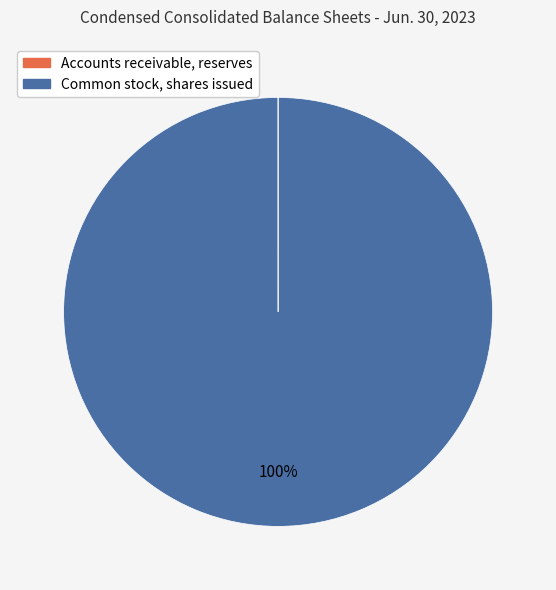

True or false: Common stock, shares issued accounts for 100% of the total.

True